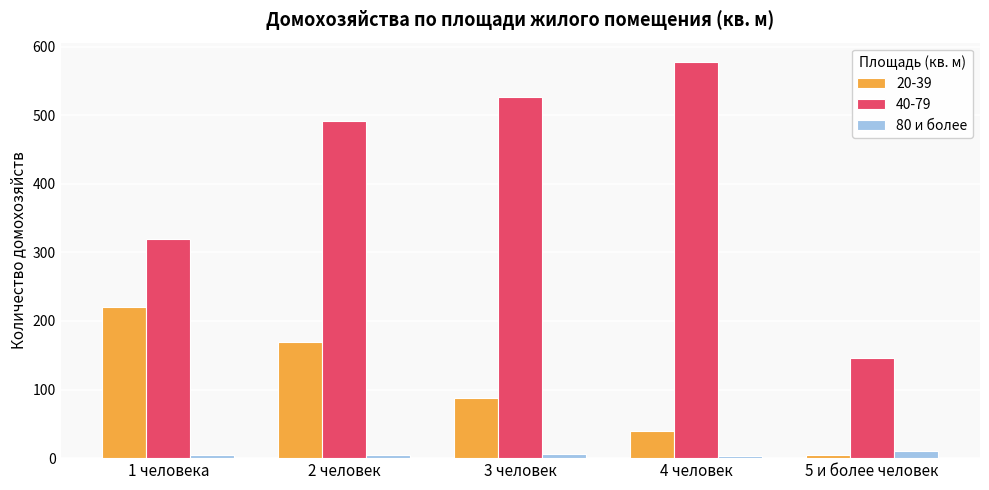

Are the bars horizontal?

No